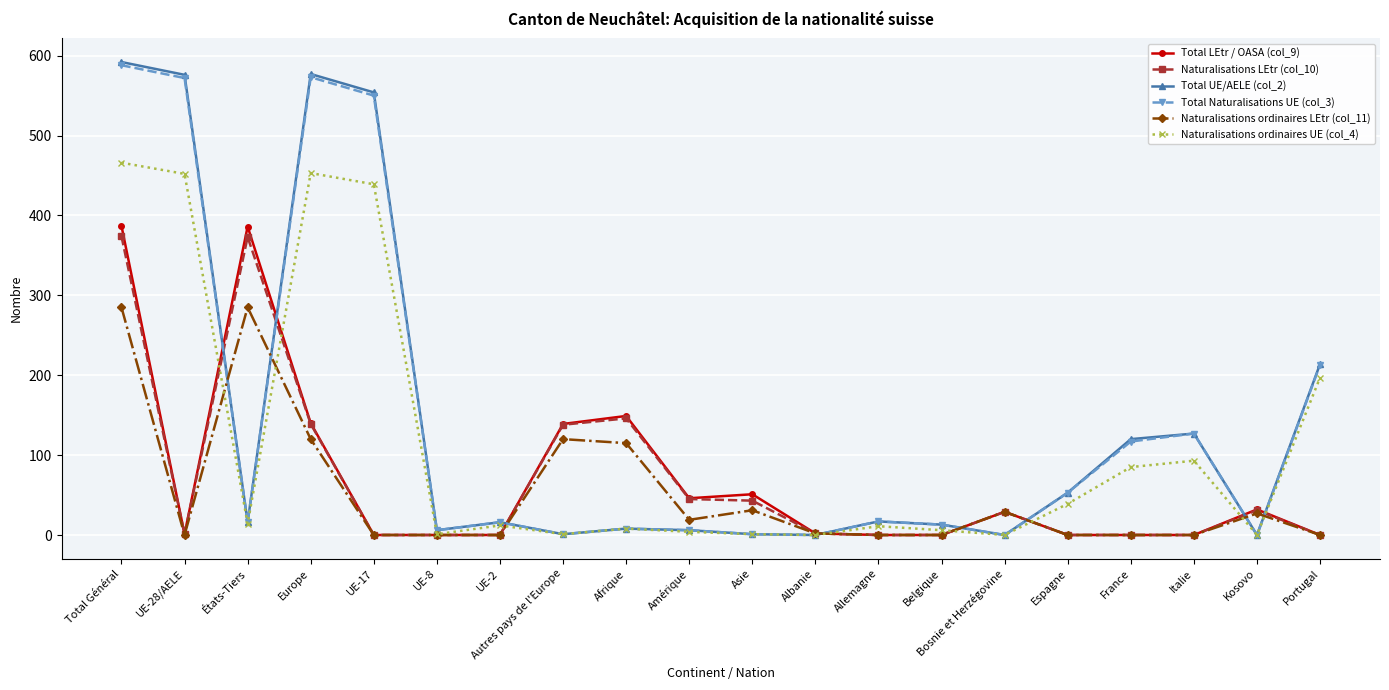

Which series has the widest spread of values?

Total UE/AELE (col_2)